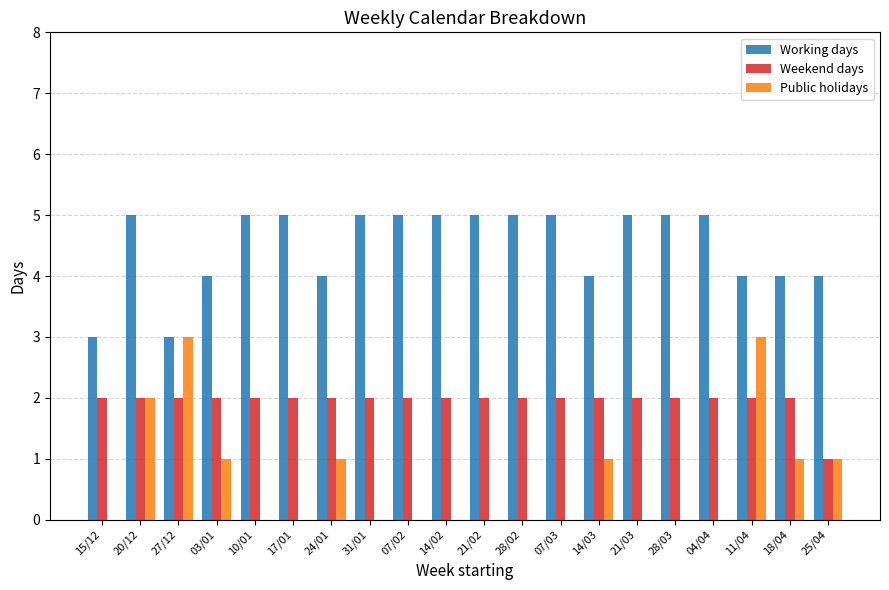

What are all the series names shown in the legend?

Working days, Weekend days, Public holidays